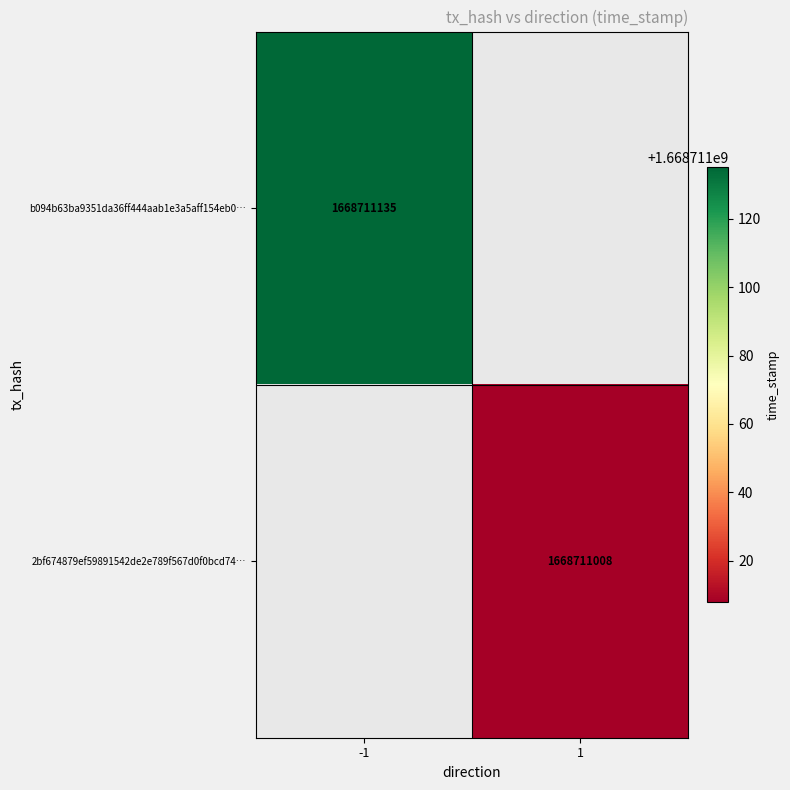

At how many categories does at least one series exceed 1115365826?

2